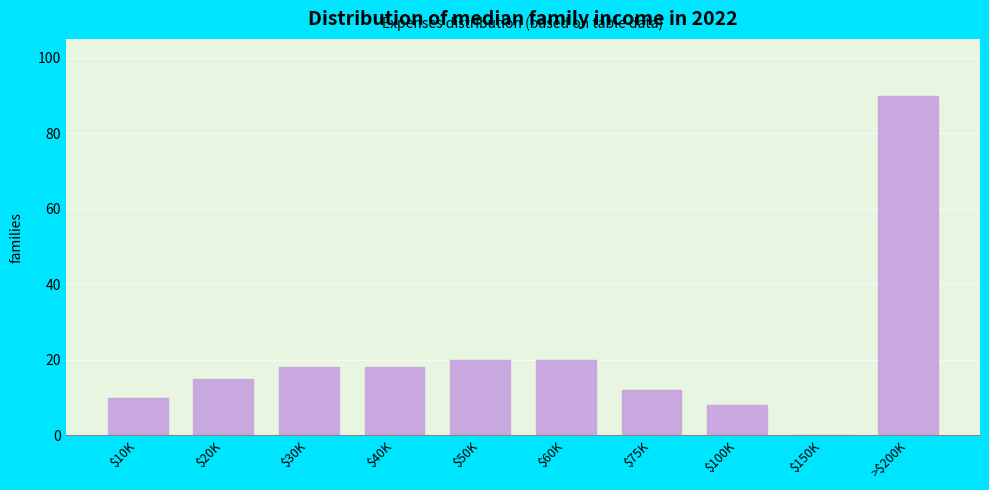

The chart shows a value of 8 at $100K. True or false?

True